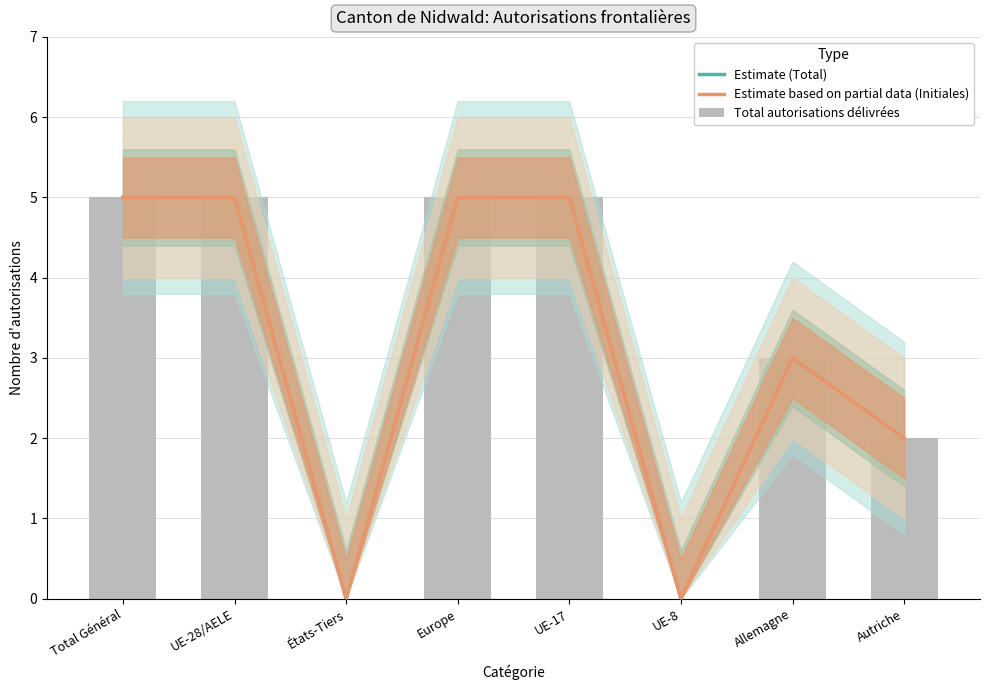

Reading left to right, list all the values displayed in this chart.

Estimate (Total): Total Général=5	UE-28/AELE=5	États-Tiers=0	Europe=5	UE-17=5	UE-8=0	Allemagne=3	Autriche=2
Estimate based on partial data (Initiales): Total Général=5	UE-28/AELE=5	États-Tiers=0	Europe=5	UE-17=5	UE-8=0	Allemagne=3	Autriche=2
Total autorisations délivrées: Total Général=5	UE-28/AELE=5	États-Tiers=0	Europe=5	UE-17=5	UE-8=0	Allemagne=3	Autriche=2